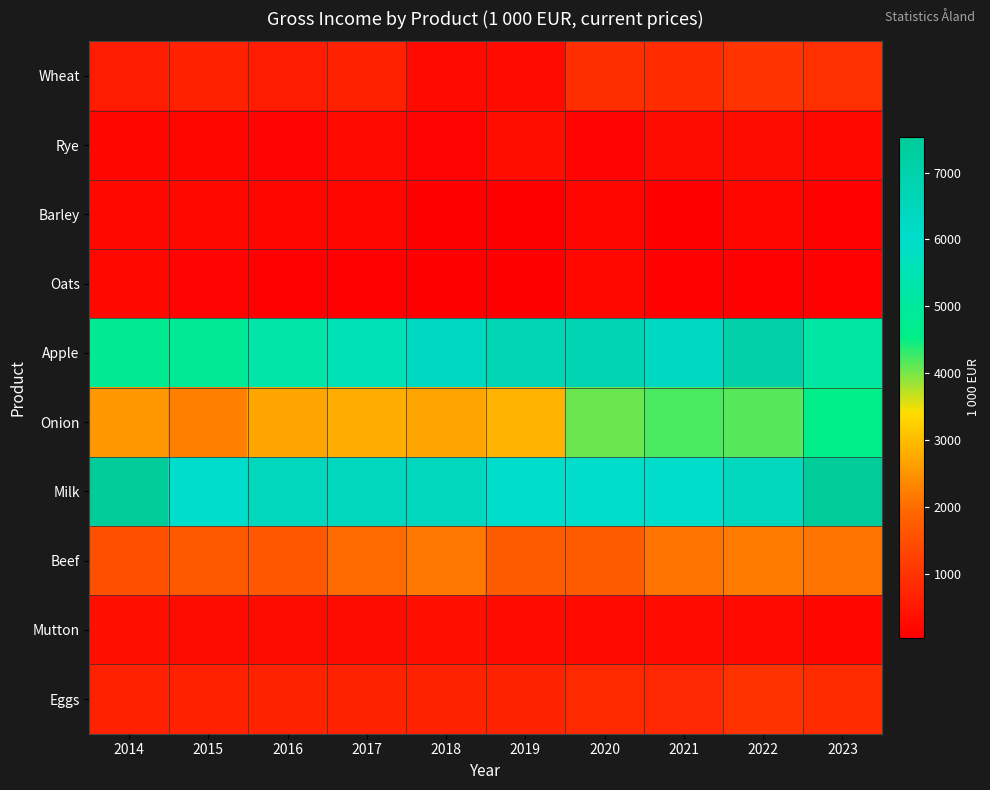

Reading left to right, transcribe all the data shown in this chart.

Wheat: 2014=570	2015=680	2016=590	2017=680	2018=230	2019=250	2020=890	2021=880	2022=1010	2023=920
Rye: 2014=160	2015=160	2016=130	2017=240	2018=110	2019=310	2020=140	2021=280	2022=290	2023=200
Barley: 2014=210	2015=200	2016=170	2017=160	2018=40	2019=60	2020=160	2021=60	2022=170	2023=70
Oats: 2014=210	2015=140	2016=80	2017=70	2018=50	2019=40	2020=210	2021=80	2022=80	2023=75
Apple: 2014=4750	2015=4850	2016=5220	2017=5560	2018=6340	2019=6720	2020=6770	2021=6320	2022=7070	2023=5160
Onion: 2014=2550	2015=2250	2016=2710	2017=2830	2018=2710	2019=2900	2020=4050	2021=4200	2022=4160	2023=4520
Milk: 2014=7530	2015=6000	2016=6500	2017=6500	2018=6500	2019=6000	2020=6000	2021=6000	2022=6500	2023=7500
Beef: 2014=1530	2015=1680	2016=1650	2017=1990	2018=2160	2019=1730	2020=1710	2021=2100	2022=2200	2023=2100
Mutton: 2014=340	2015=290	2016=300	2017=300	2018=350	2019=250	2020=220	2021=260	2022=230	2023=180
Eggs: 2014=670	2015=670	2016=690	2017=710	2018=690	2019=740	2020=810	2021=800	2022=1000	2023=870